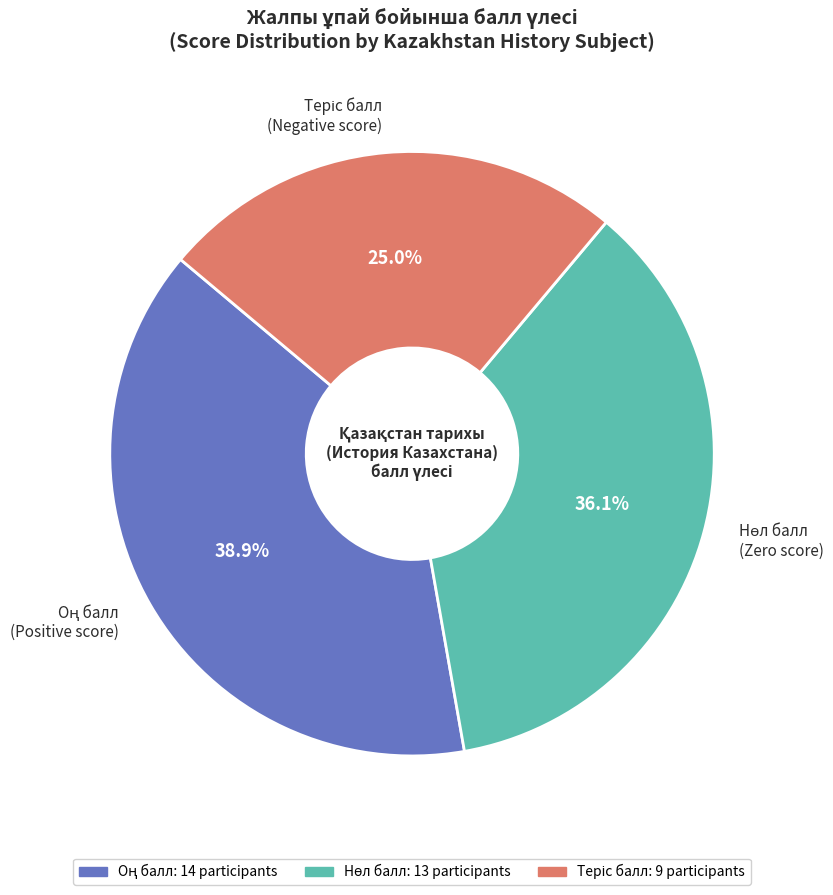

Does any single category account for the majority?

No